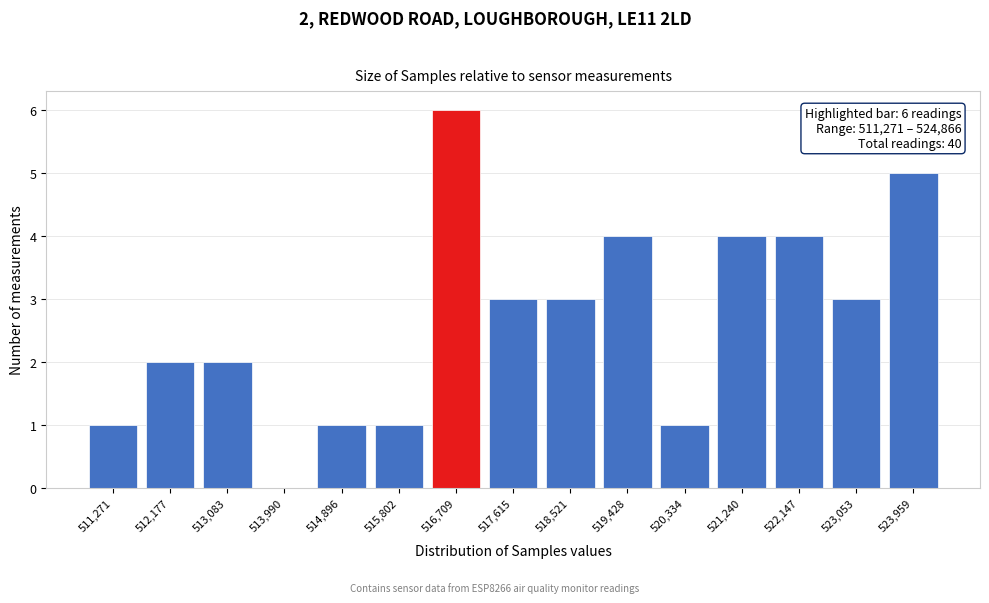

Reading left to right, transcribe all the data shown in this chart.

511,271=1	512,177=2	513,083=2	513,990=0	514,896=1	515,802=1	516,709=6	517,615=3	518,521=3	519,428=4	520,334=1	521,240=4	522,147=4	523,053=3	523,959=5